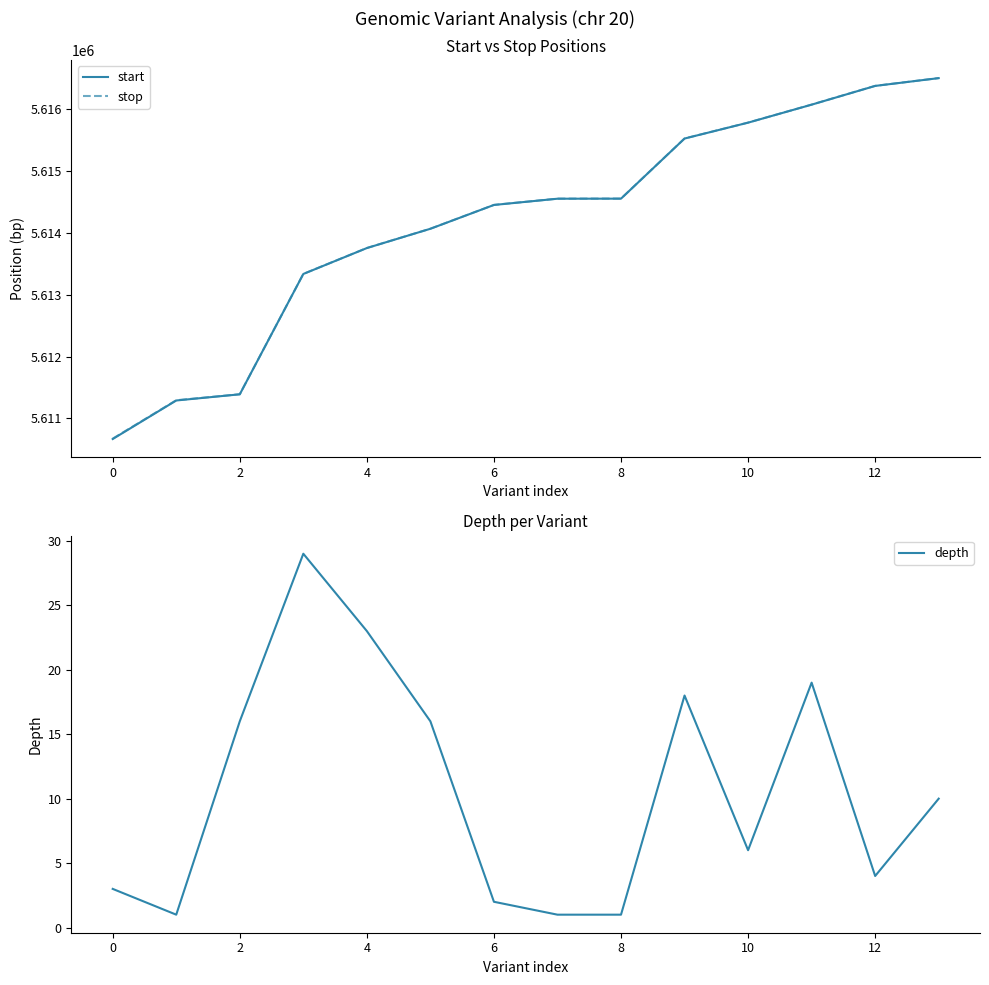

What is the maximum value for start?

5616503